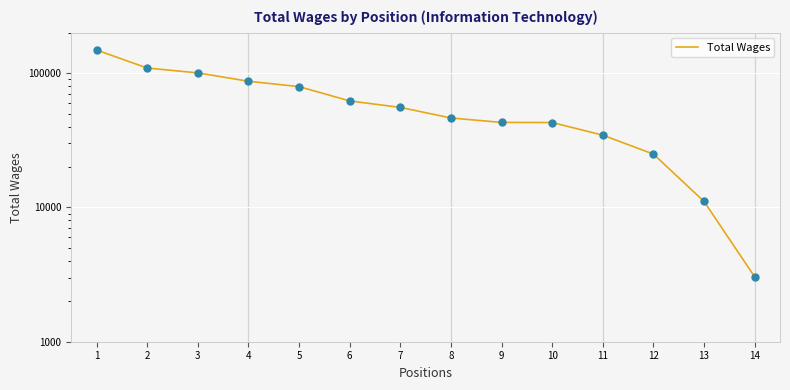

What is the change in value from 6 to 14?

-59037